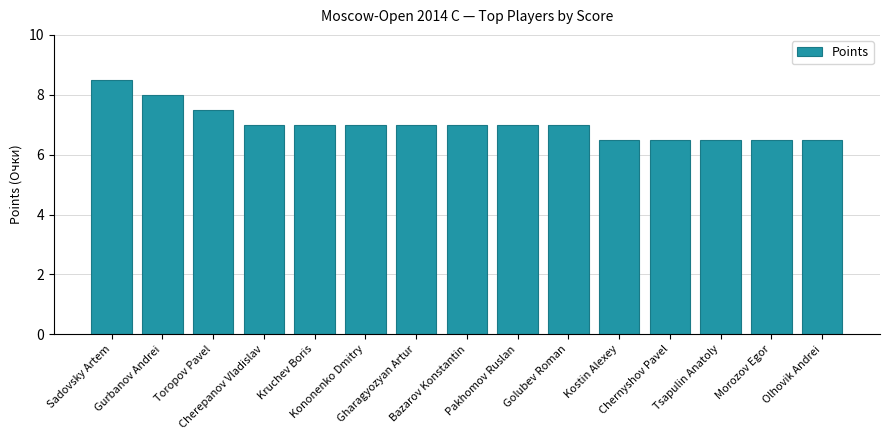

What is the average value?

7.0